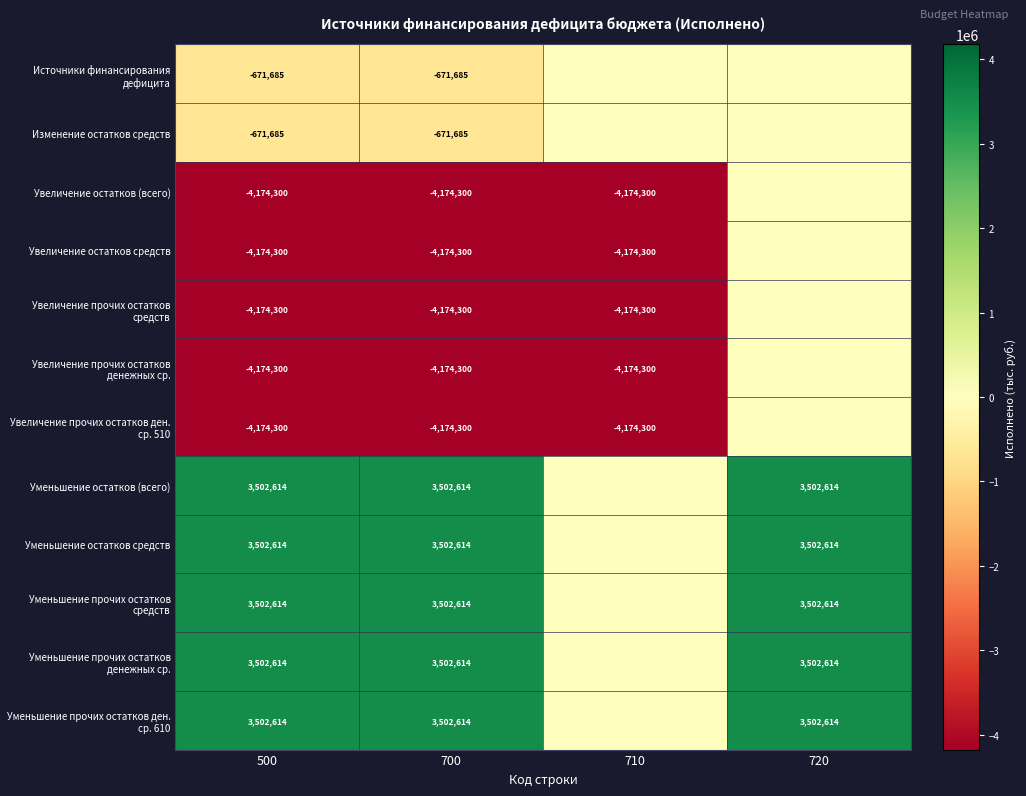

Which category has the highest value across all series?

500